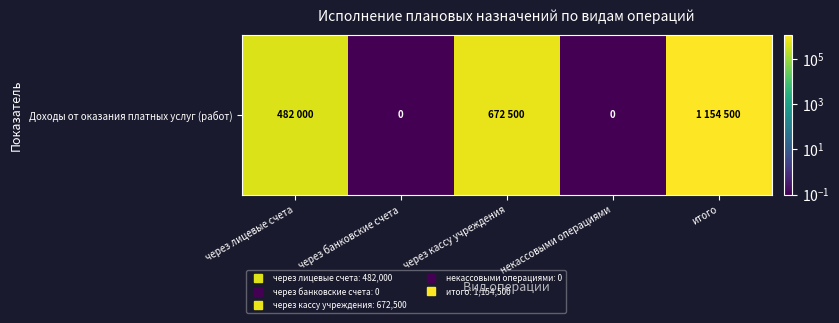

List the labels in order of value, largest first.

итого, через кассу учреждения, через лицевые счета, через банковские счета, некассовыми операциями